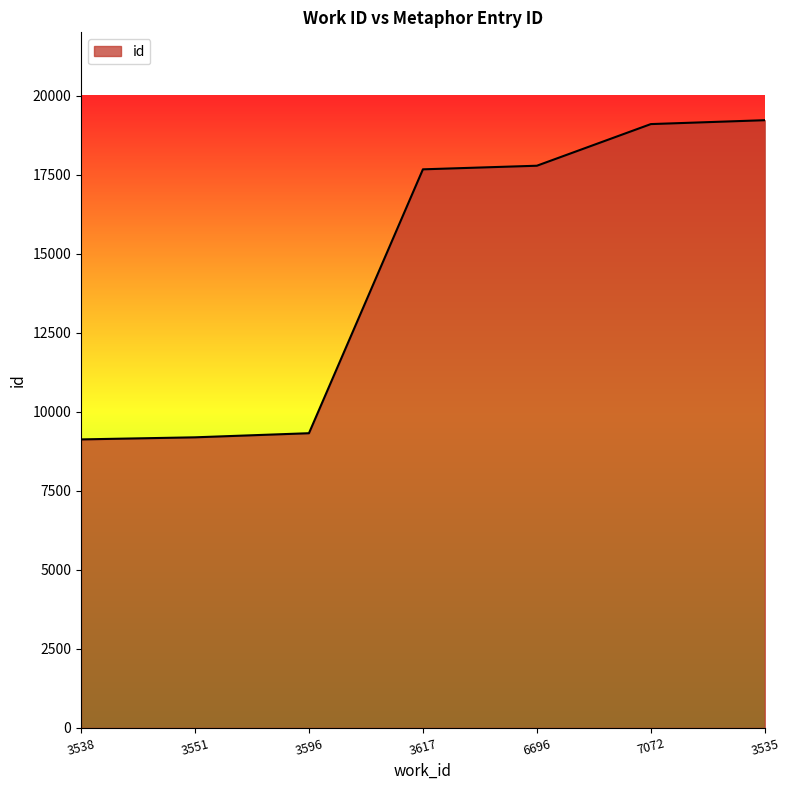

True or false: the data shows 1931 at 3538.

False